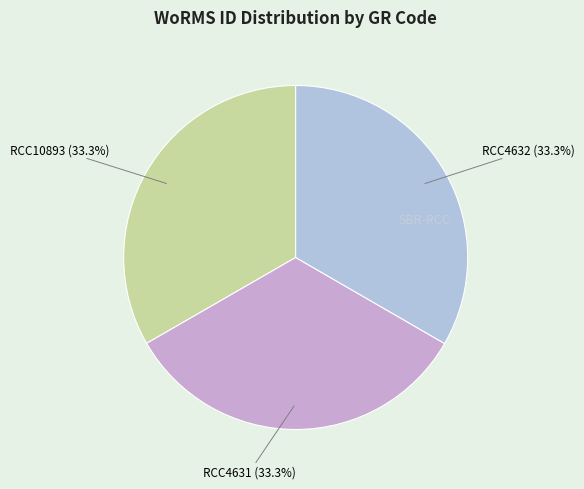

True or false: RCC4631 accounts for 33% of the total.

True